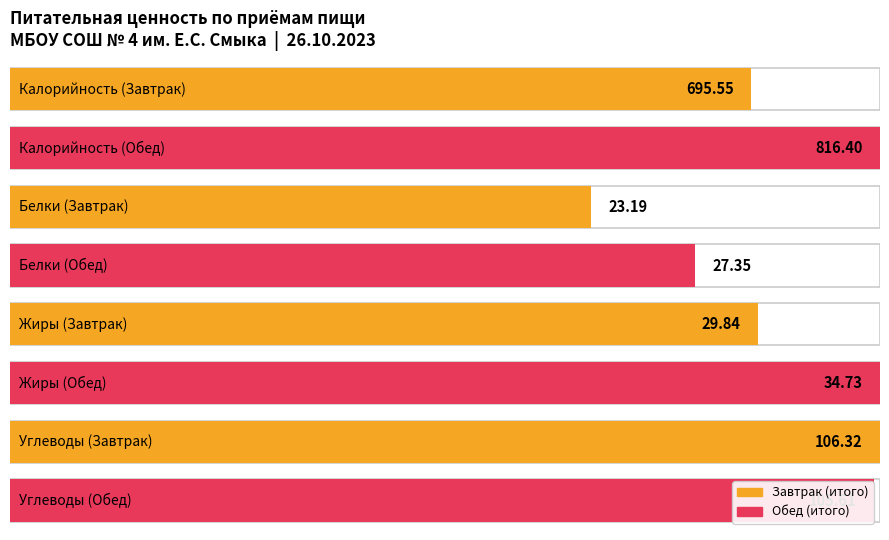

Between Завтрак (итого) and Обед (итого), which is larger?

Обед (итого)